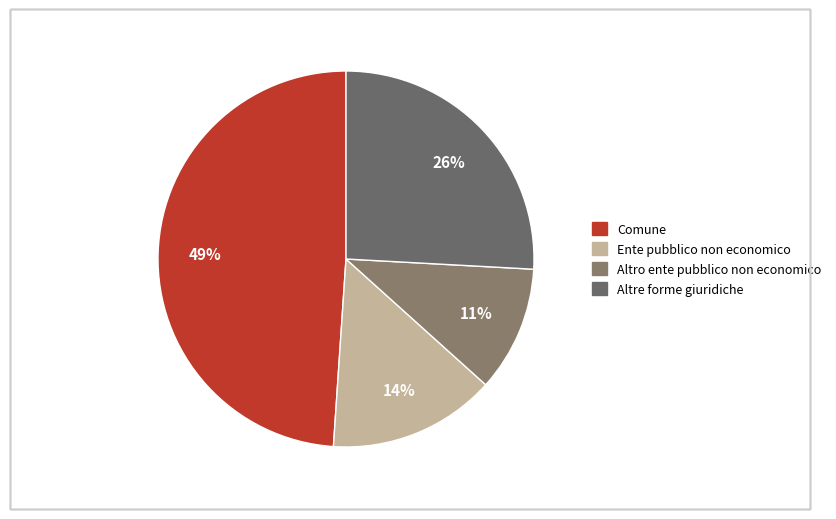

Rank the categories by value from highest to lowest.

Comune, Altre forme giuridiche, Ente pubblico non economico, Altro ente pubblico non economico